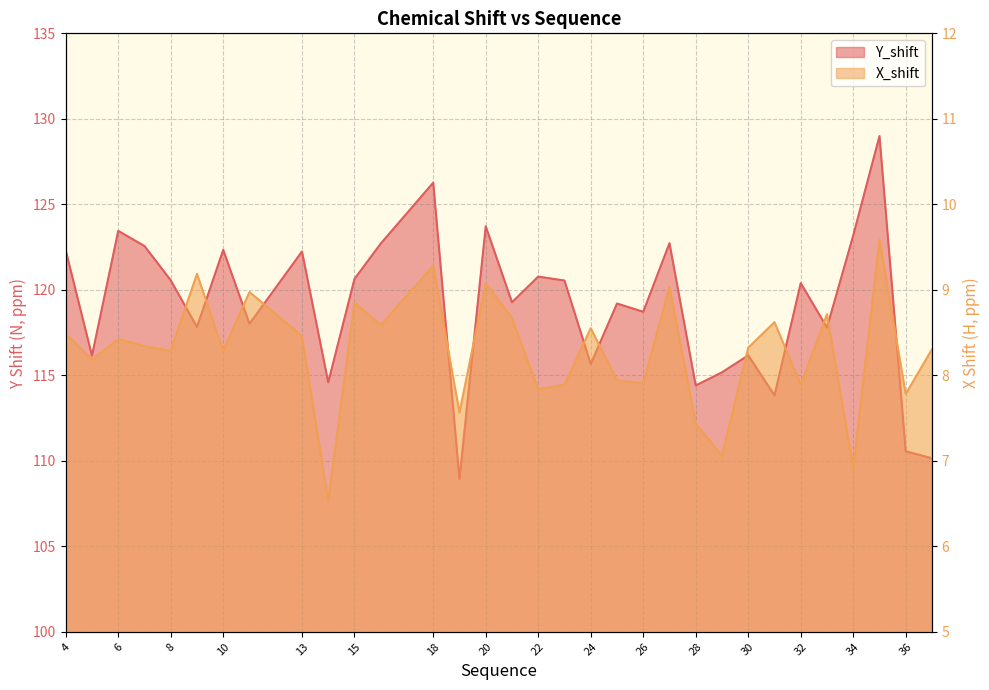

List the labels in order of X_shift value, smallest first.

14, 34, 29, 28, 19, 36, 22, 23, 32, 26, 25, 5, 8, 10, 37, 30, 7, 6, 13, 4, 24, 16, 31, 21, 33, 15, 11, 27, 20, 9, 18, 35